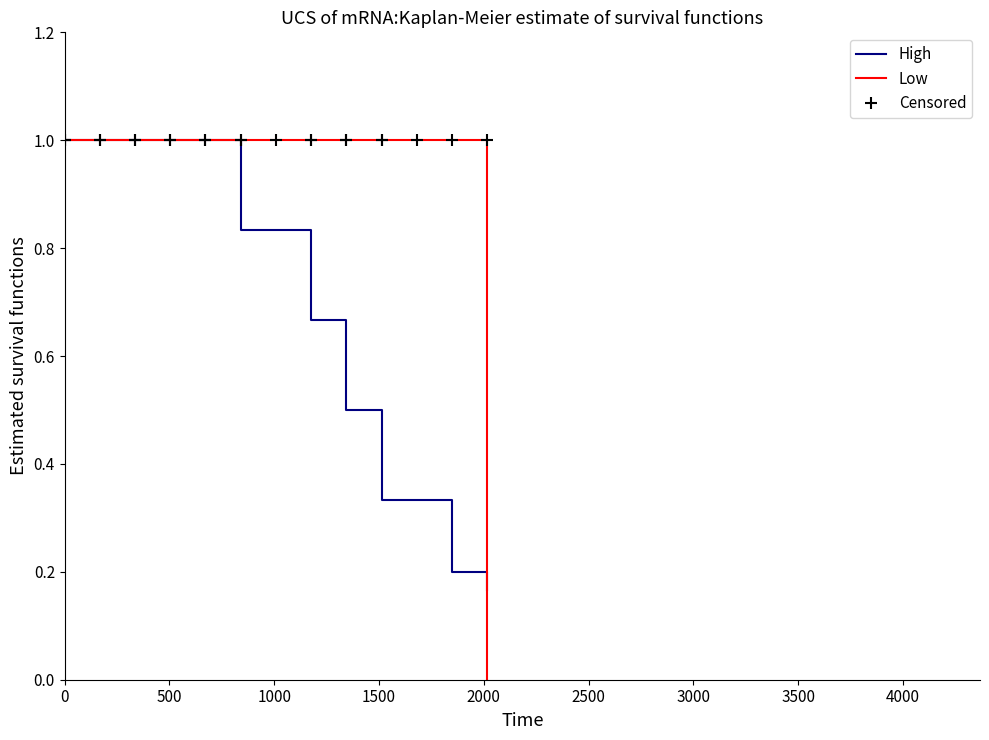

What is the maximum value shown in the chart?

1.0